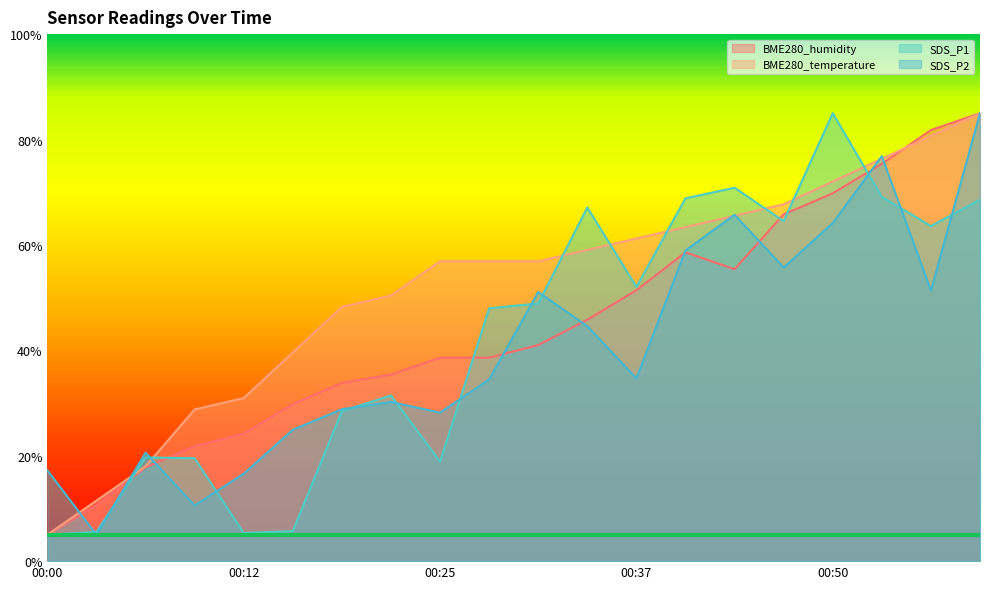

Count the number of data series in this chart.

4